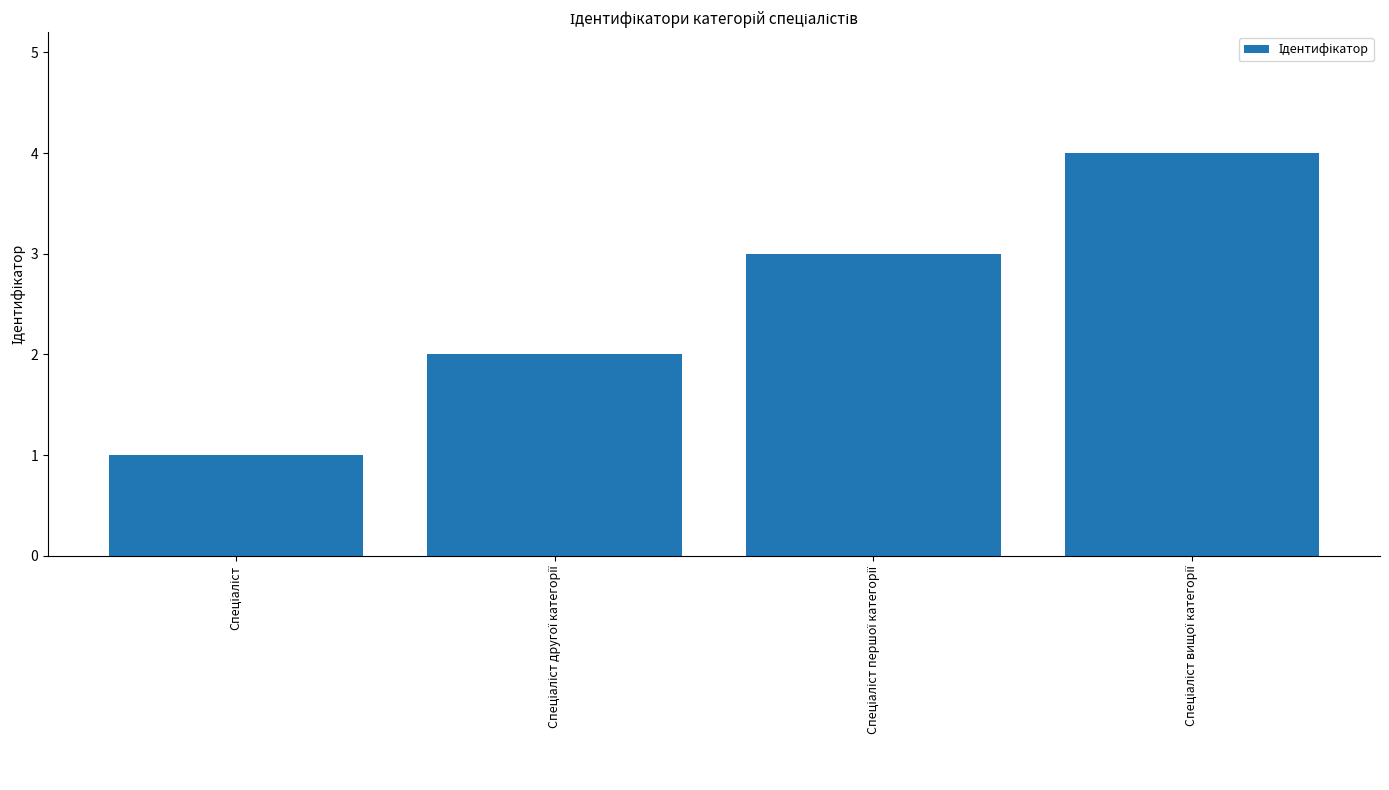

How many values are below 3?

2